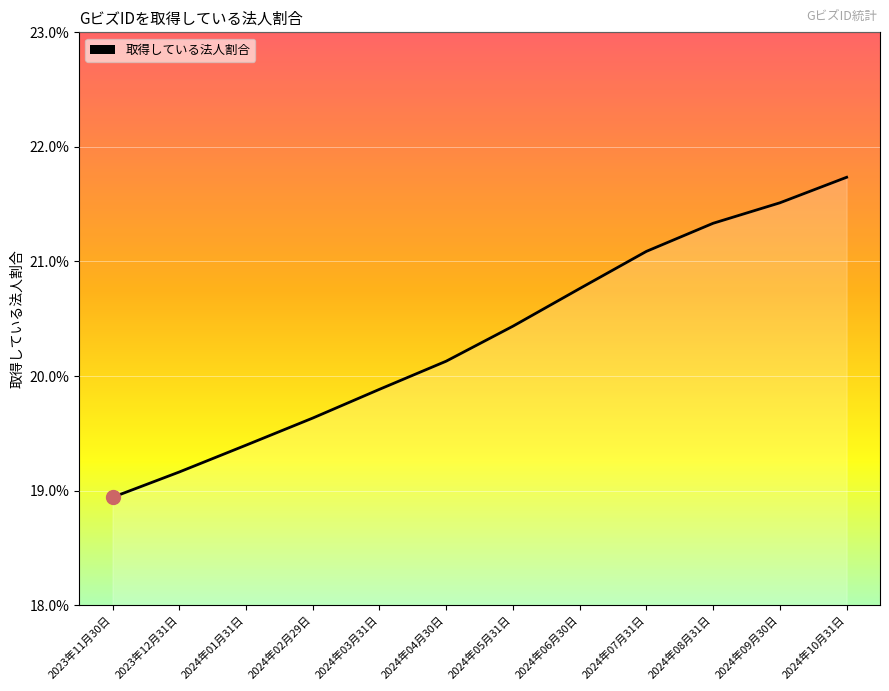

Reading left to right, transcribe all the data shown in this chart.

2023年11月30日=0.2	2023年12月31日=0.2	2024年01月31日=0.2	2024年02月29日=0.2	2024年03月31日=0.2	2024年04月30日=0.2	2024年05月31日=0.2	2024年06月30日=0.2	2024年07月31日=0.2	2024年08月31日=0.2	2024年09月30日=0.2	2024年10月31日=0.2